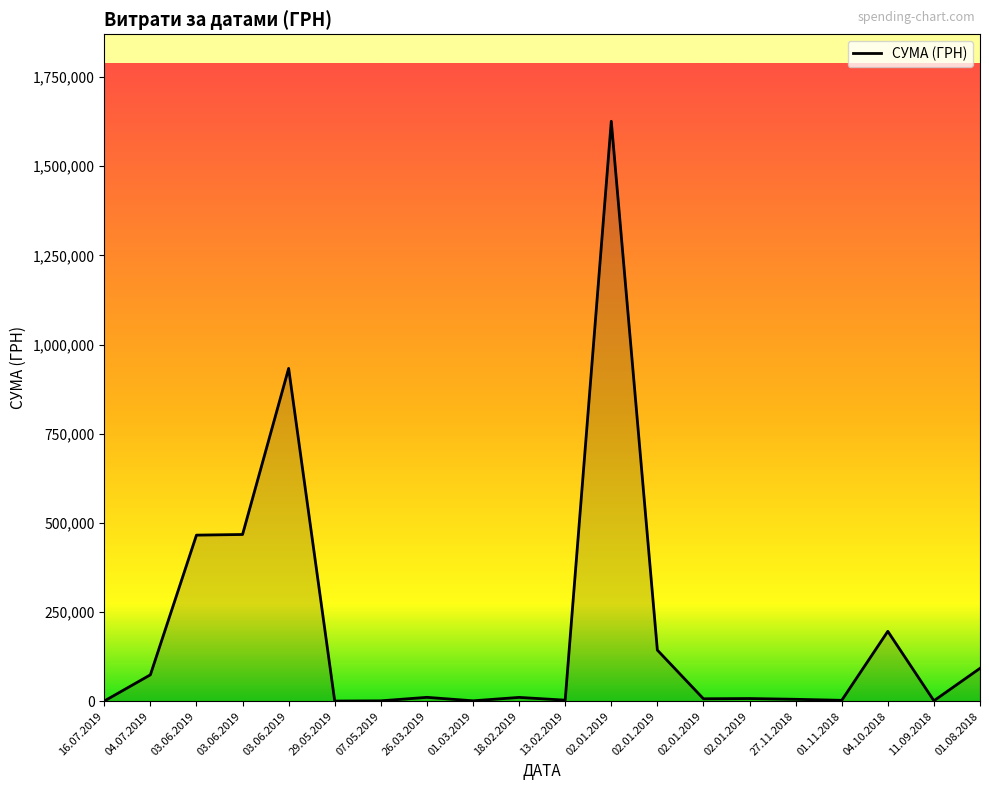

How many lines are shown in the chart?

1